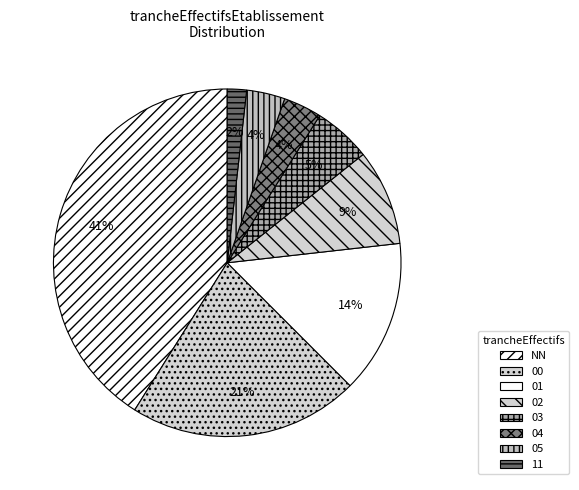

What is the change in value from 04 to 11?

-1